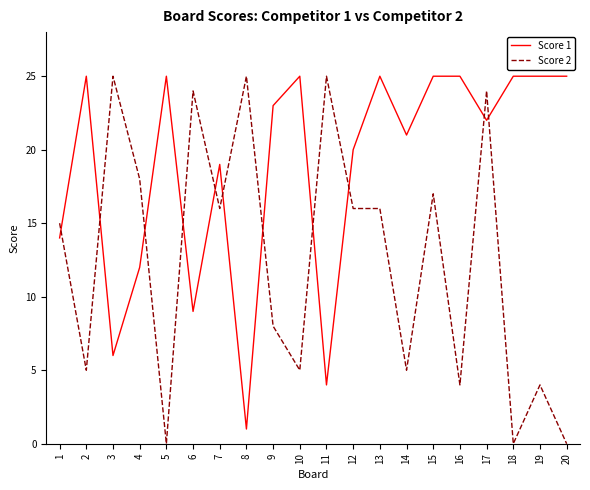

What is the maximum value shown in the chart?

25